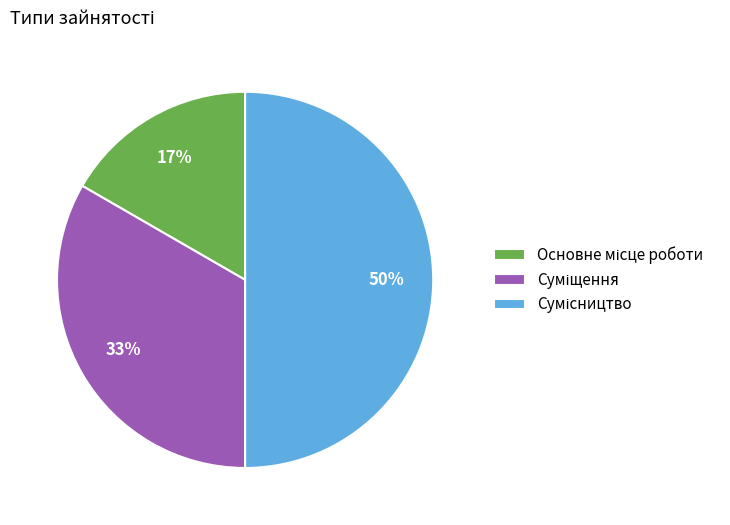

To the nearest percent, what is the difference between the largest and smallest slice percentages?

33%